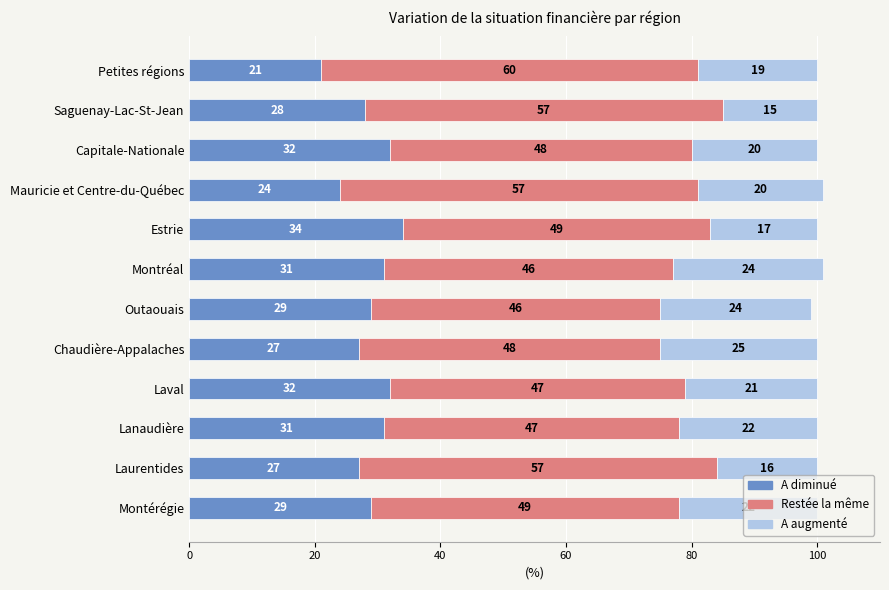

What is the total value across all series at Laurentides?

100